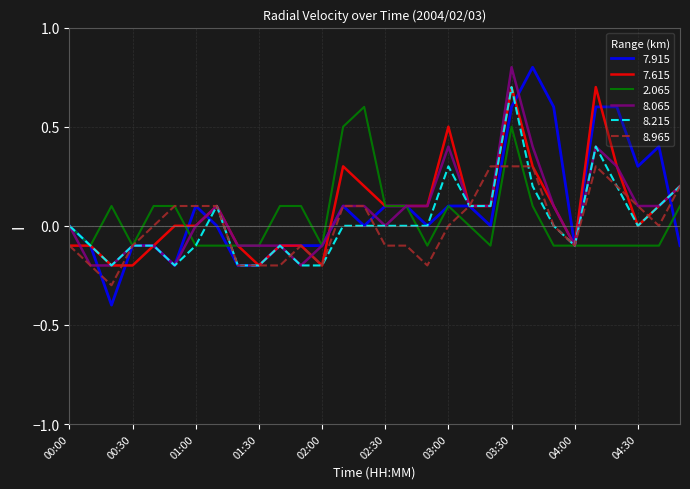

What is the minimum value shown in the chart?

-0.4